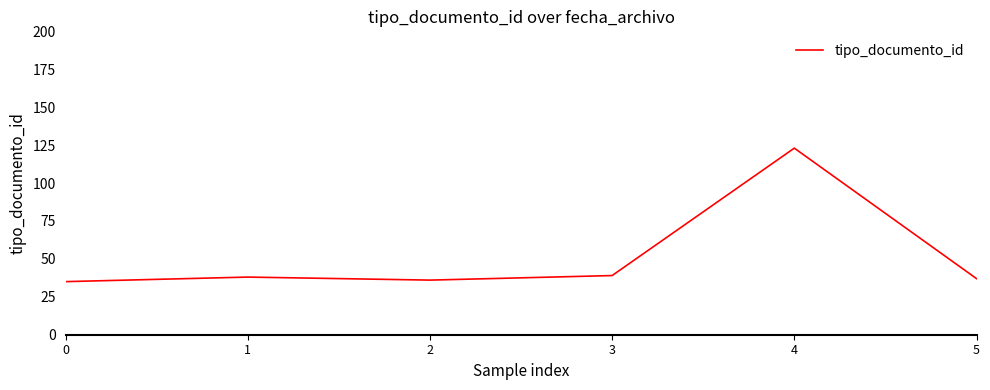

The chart shows a value of 123 at 4. True or false?

True